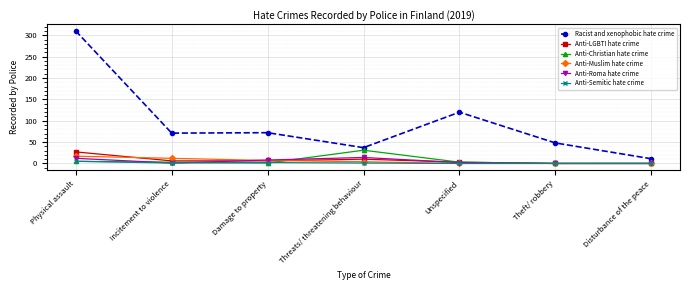

True or false: Racist and xenophobic hate crime and Anti-Muslim hate crime intersect in this chart.

False